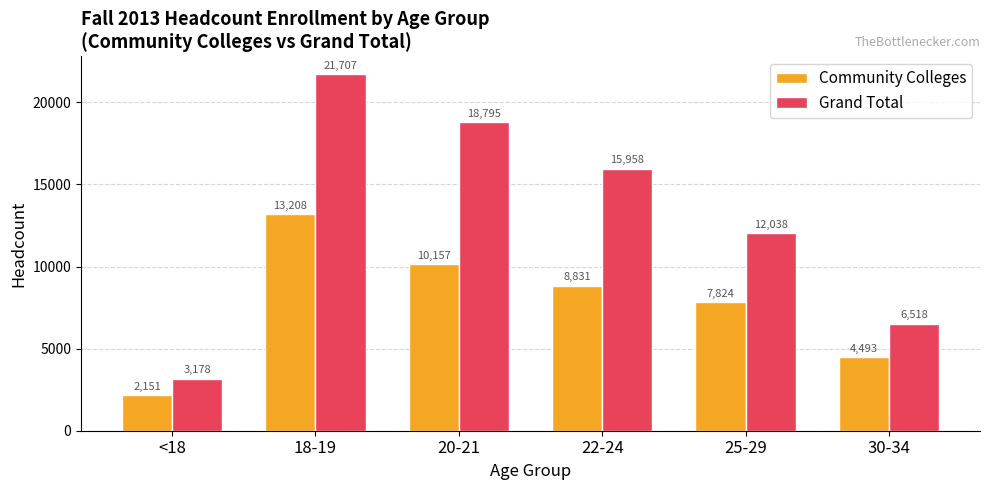

At how many categories does at least one series exceed 21027?

1